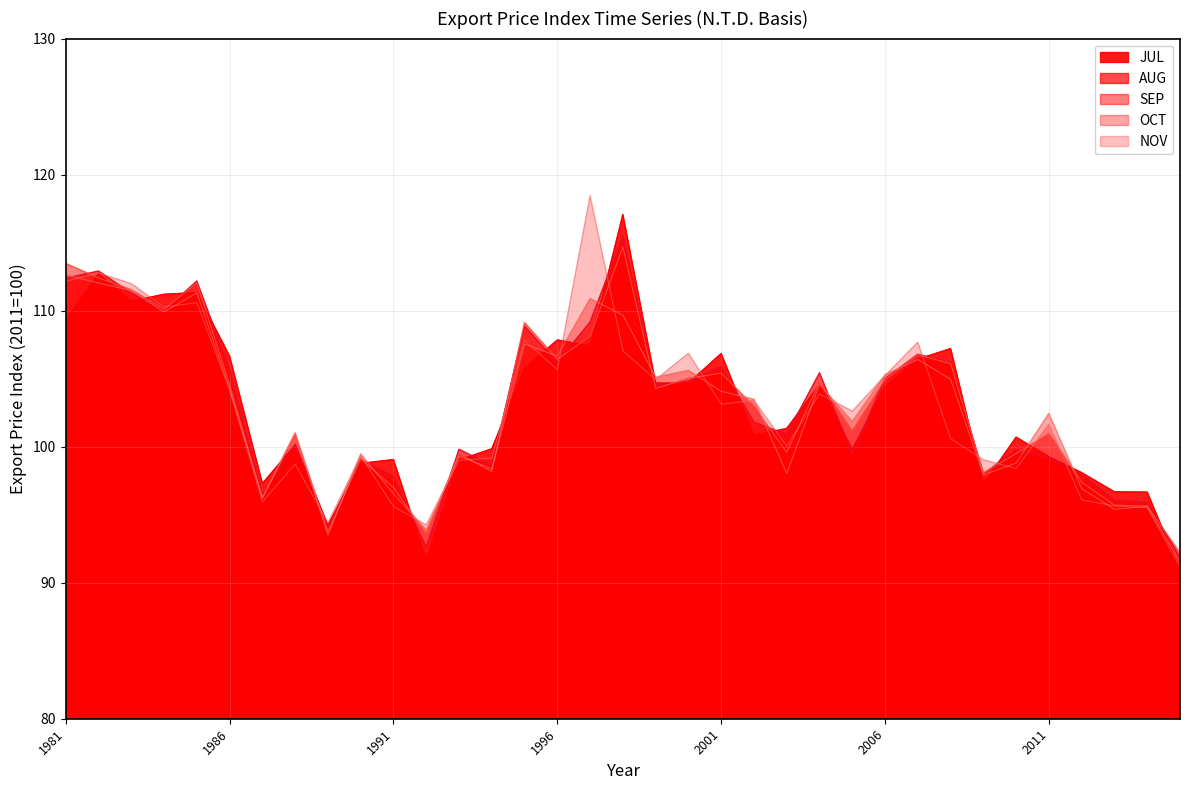

At which category is the sum across all series the highest?

1998